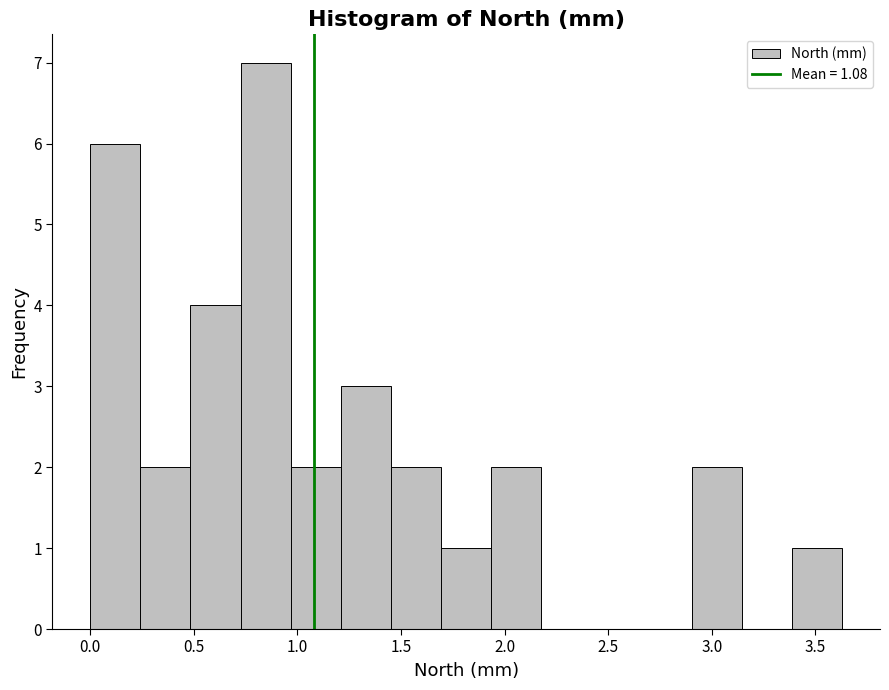

How tall is the bar that spans 0.50 to 0.75 on the x-axis? Neither the bar edges nor the heights are printed on the chart, so give them approximately, as read against the axes.

4